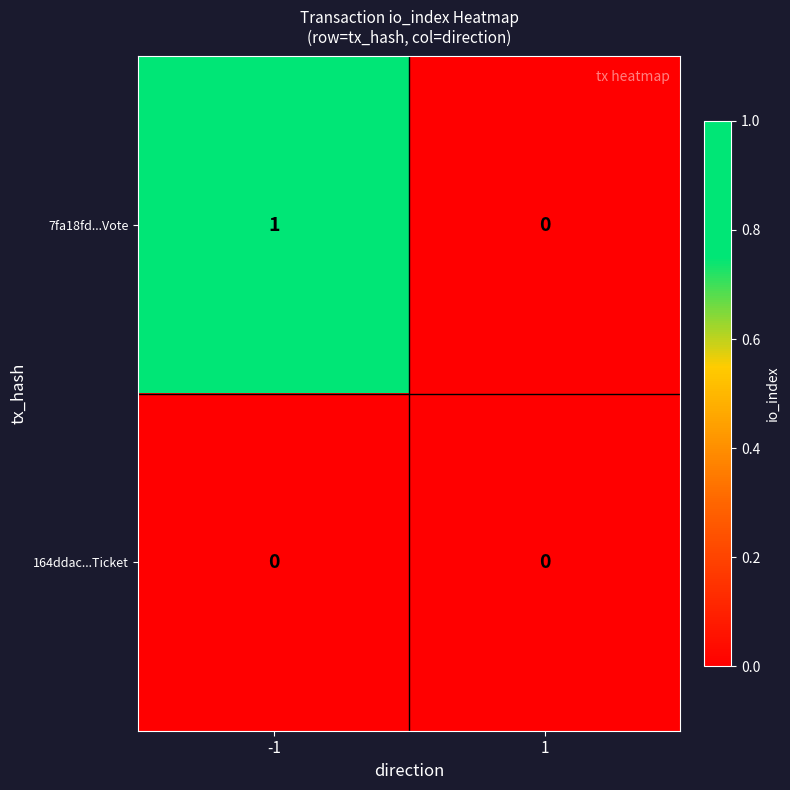

Which series changed the most between -1 and 1?

7fa18fd...Vote